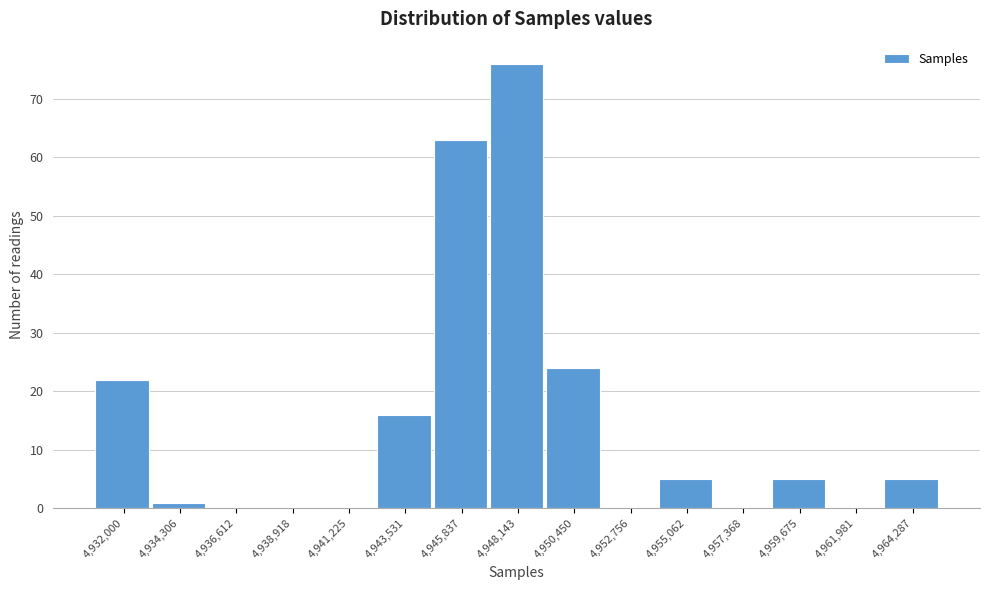

Reading left to right, transcribe all the data shown in this chart.

4,932,000=22	4,934,306=1	4,936,612=0	4,938,918=0	4,941,225=0	4,943,531=16	4,945,837=63	4,948,143=76	4,950,450=24	4,952,756=0	4,955,062=5	4,957,368=0	4,959,675=5	4,961,981=0	4,964,287=5